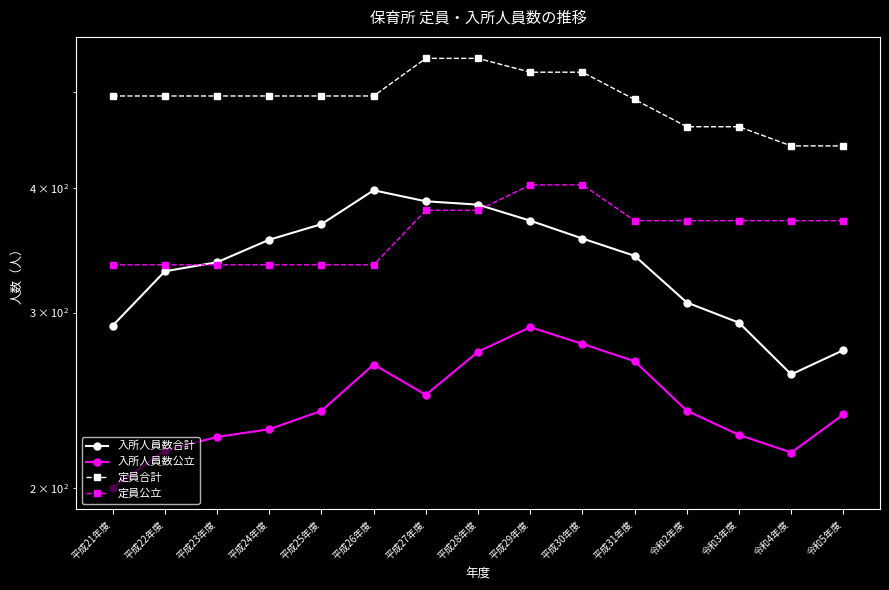

At which category does the chart reach its minimum across all series?

平成21年度